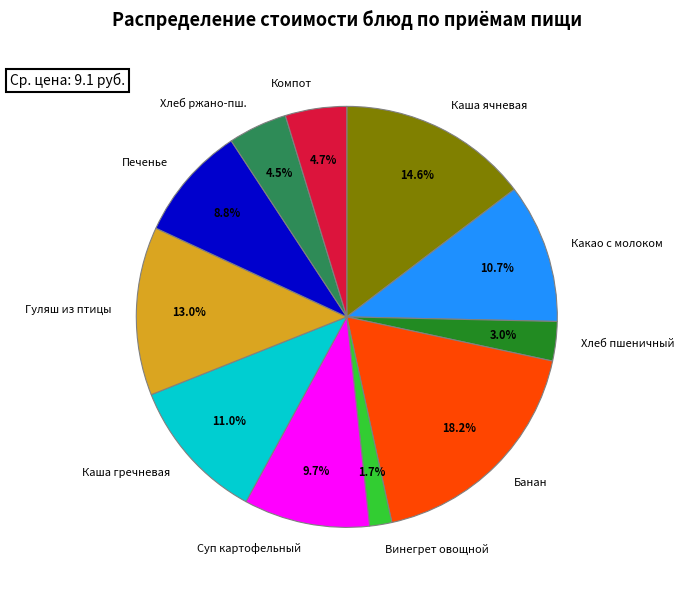

What percentage is NOT represented by Банан?

81.8%